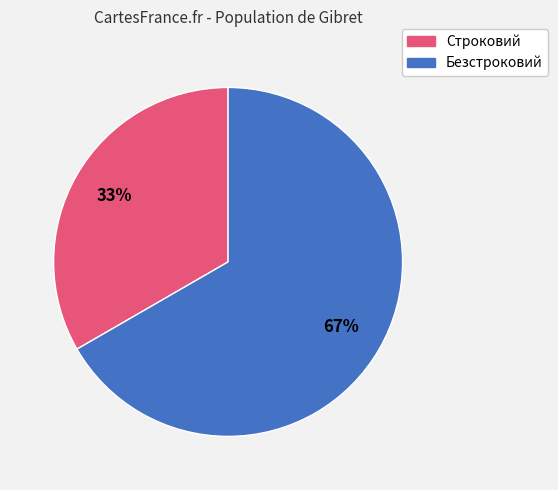

What percentage is the Безстроковий slice, to the nearest percent?

67%